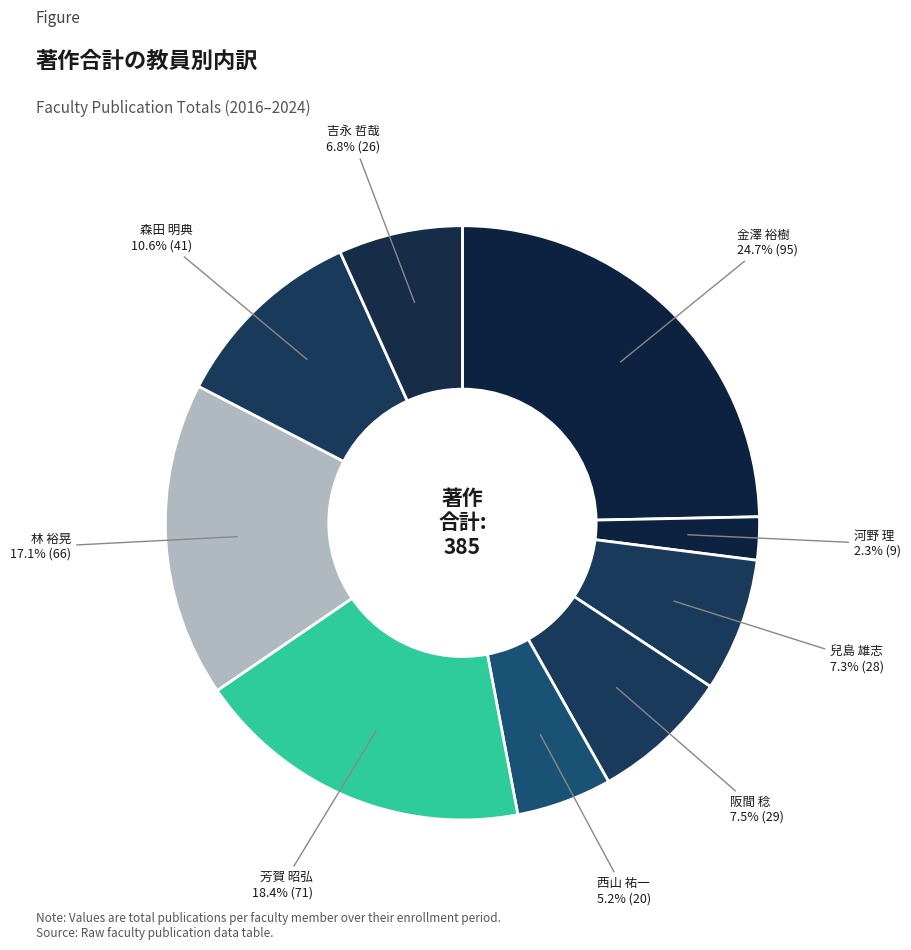

To the nearest percent, what is the average slice percentage?

11%